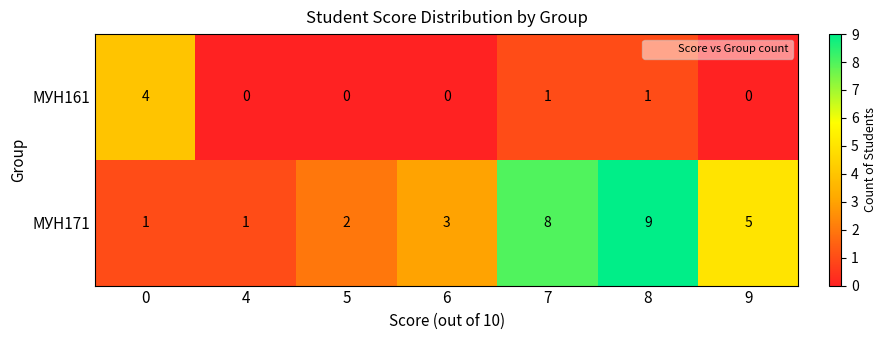

At how many categories does at least one series exceed 7?

2